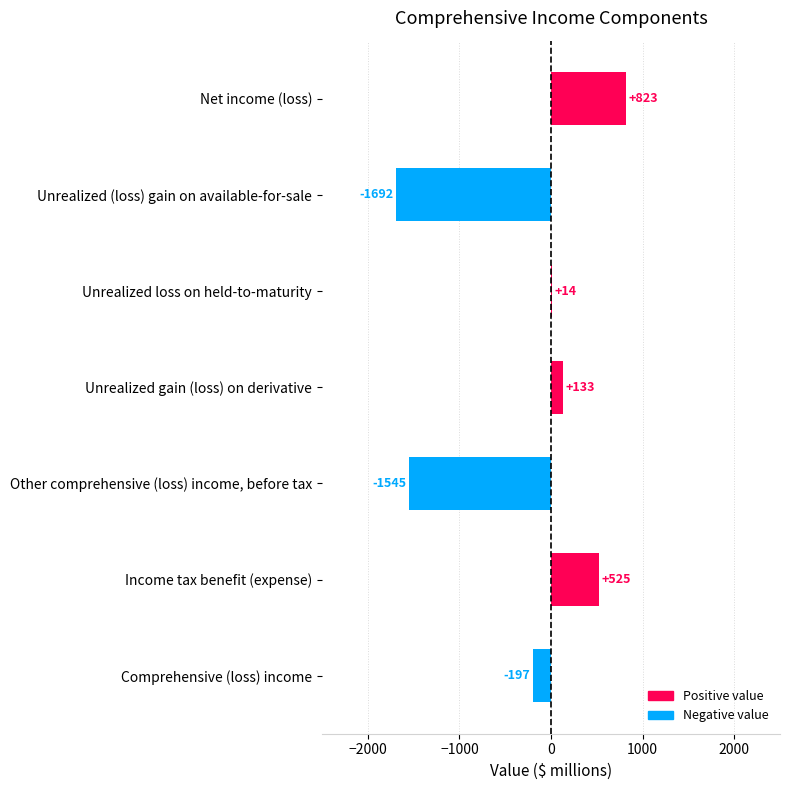

Between Unrealized gain (loss) on derivative and Unrealized loss on held-to-maturity, which is larger?

Unrealized gain (loss) on derivative